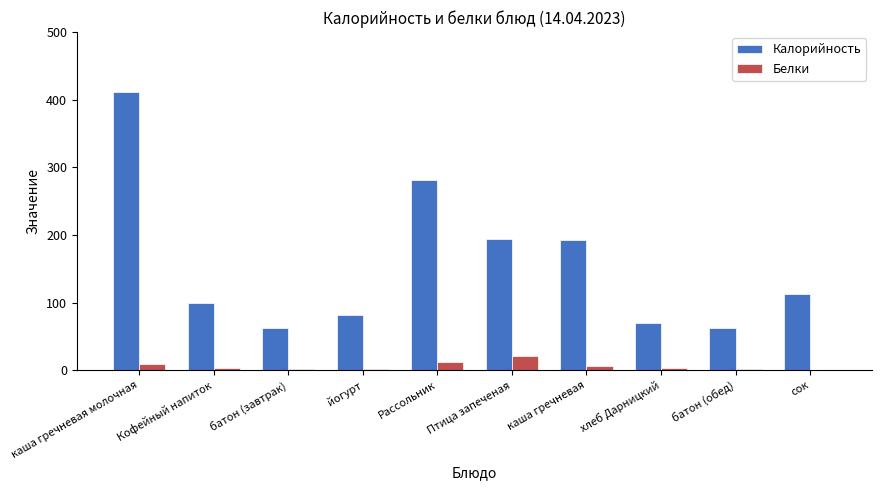

How many groups of bars are there?

10